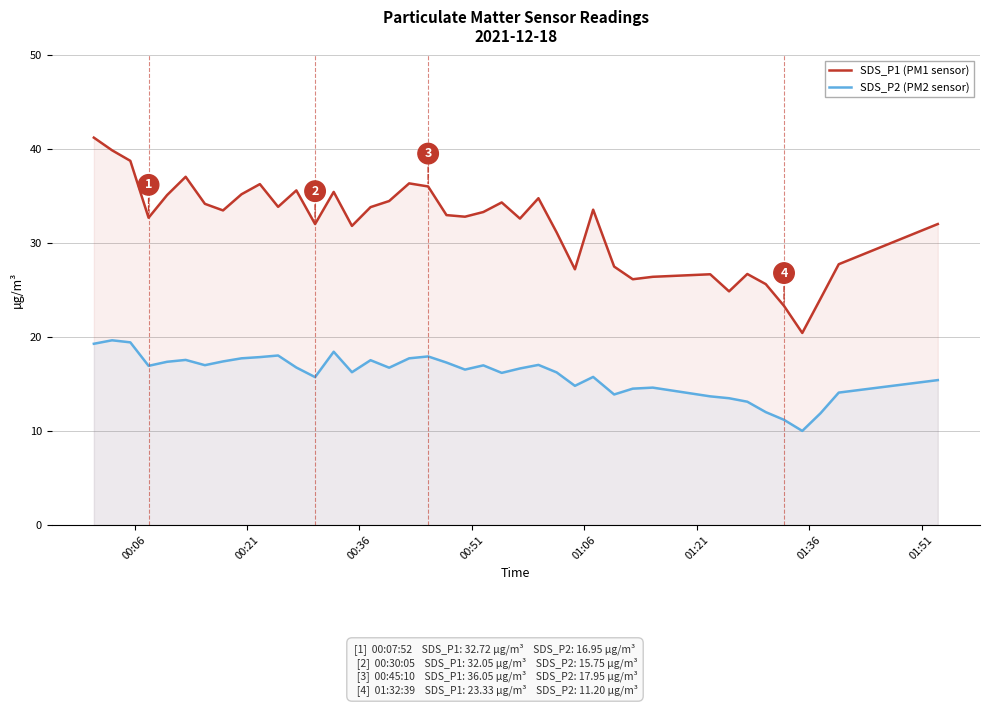

Rank the series by their average value, from lowest to highest.

SDS_P2 (PM2 sensor), SDS_P1 (PM1 sensor)